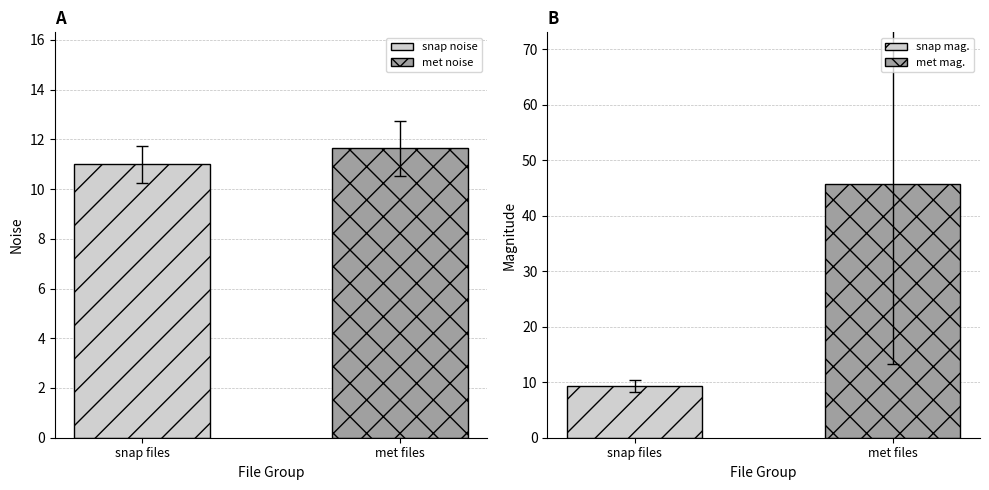

What value does the noise series have at 0.0?

10.9